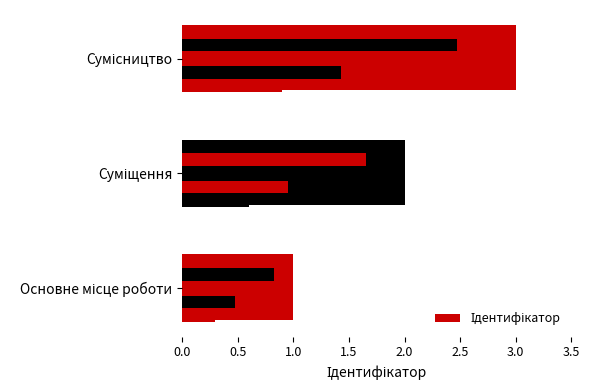

How many values are below 2?

1